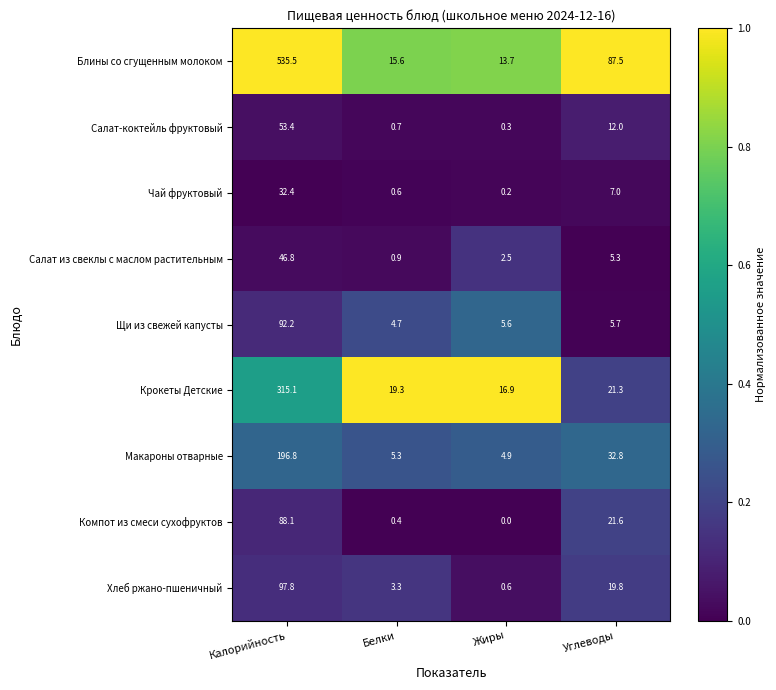

Which series changed the most between Калорийность and Углеводы?

Блины со сгущенным молоком